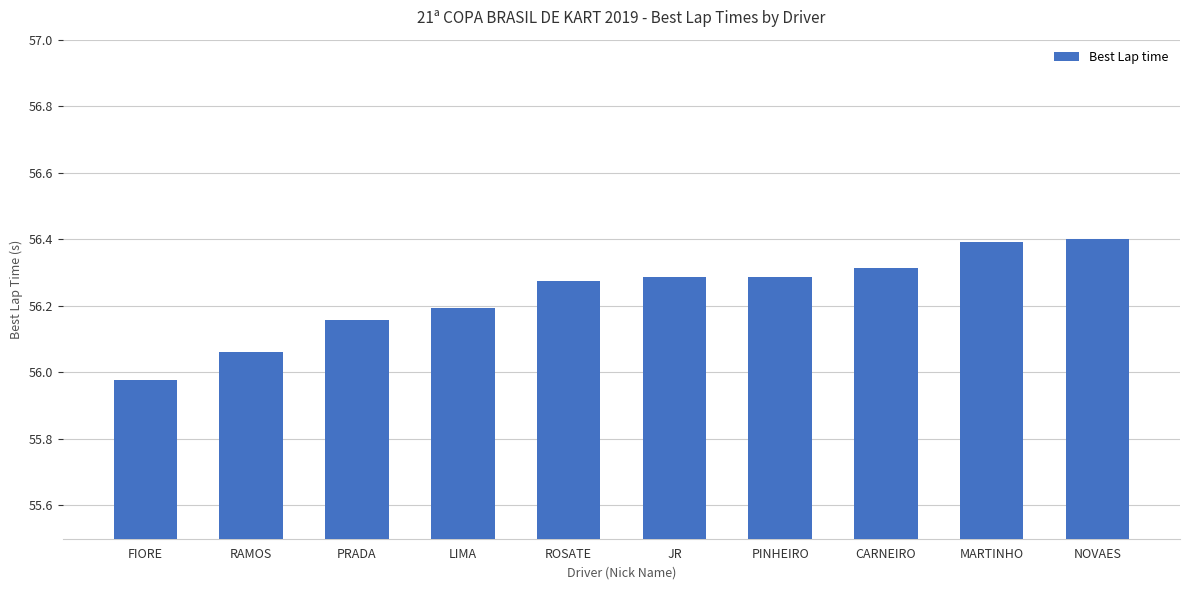

What is the maximum value shown in the chart?

56.4